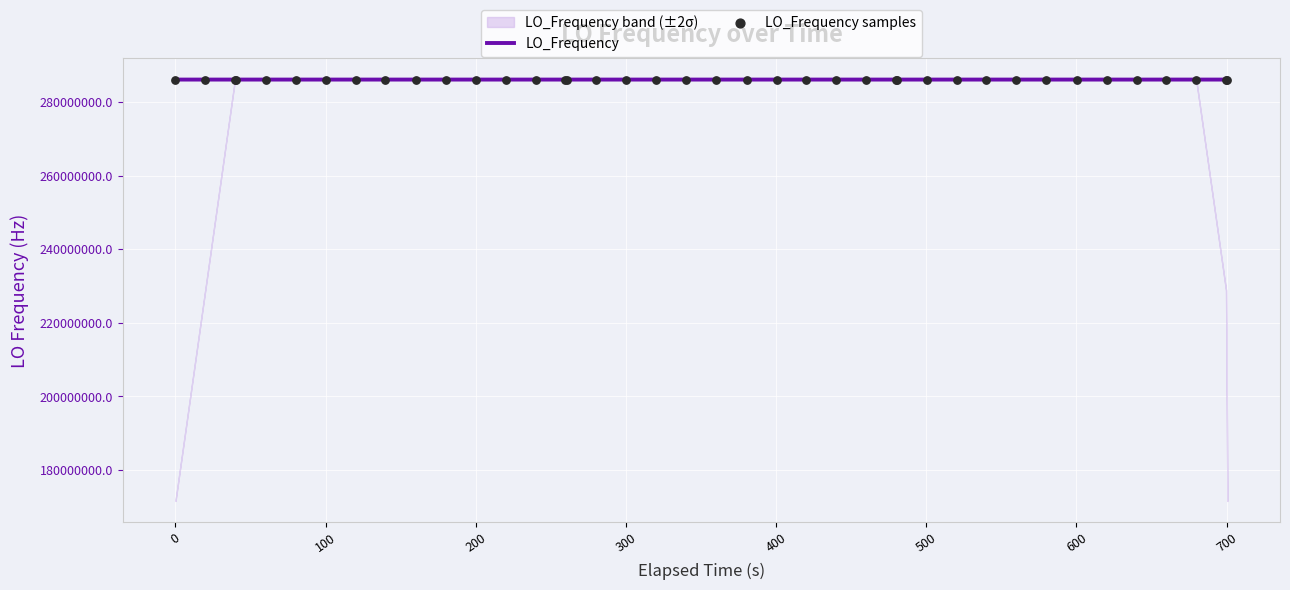

At how many categories does at least one series exceed 286046937?

39